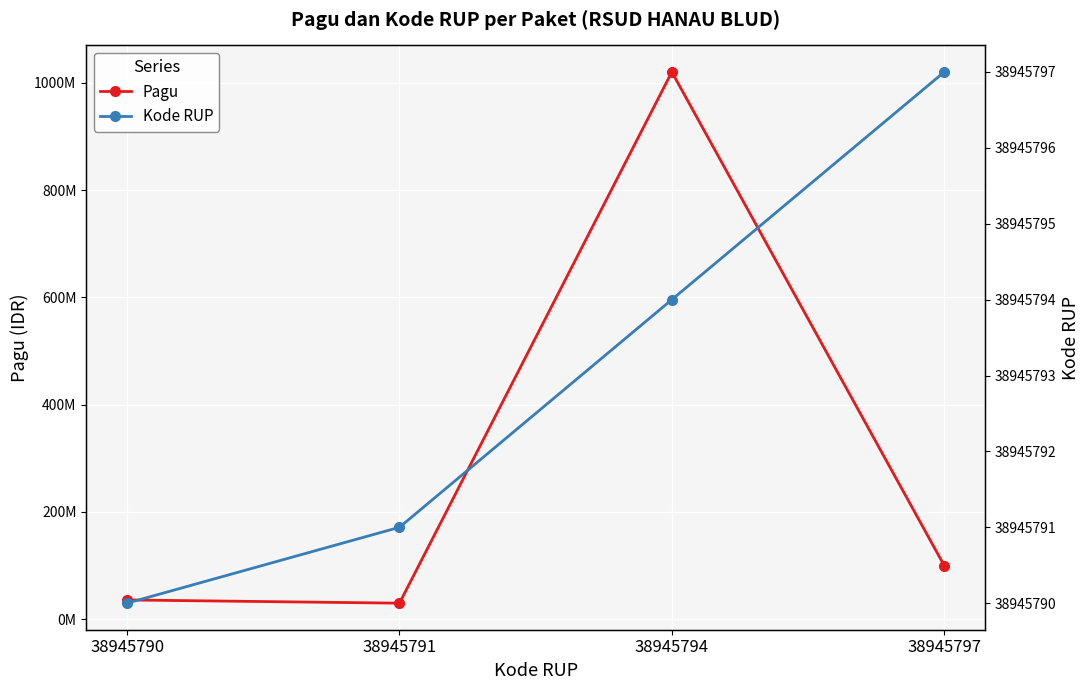

At which label is Pagu closest to 525000000?

38945797